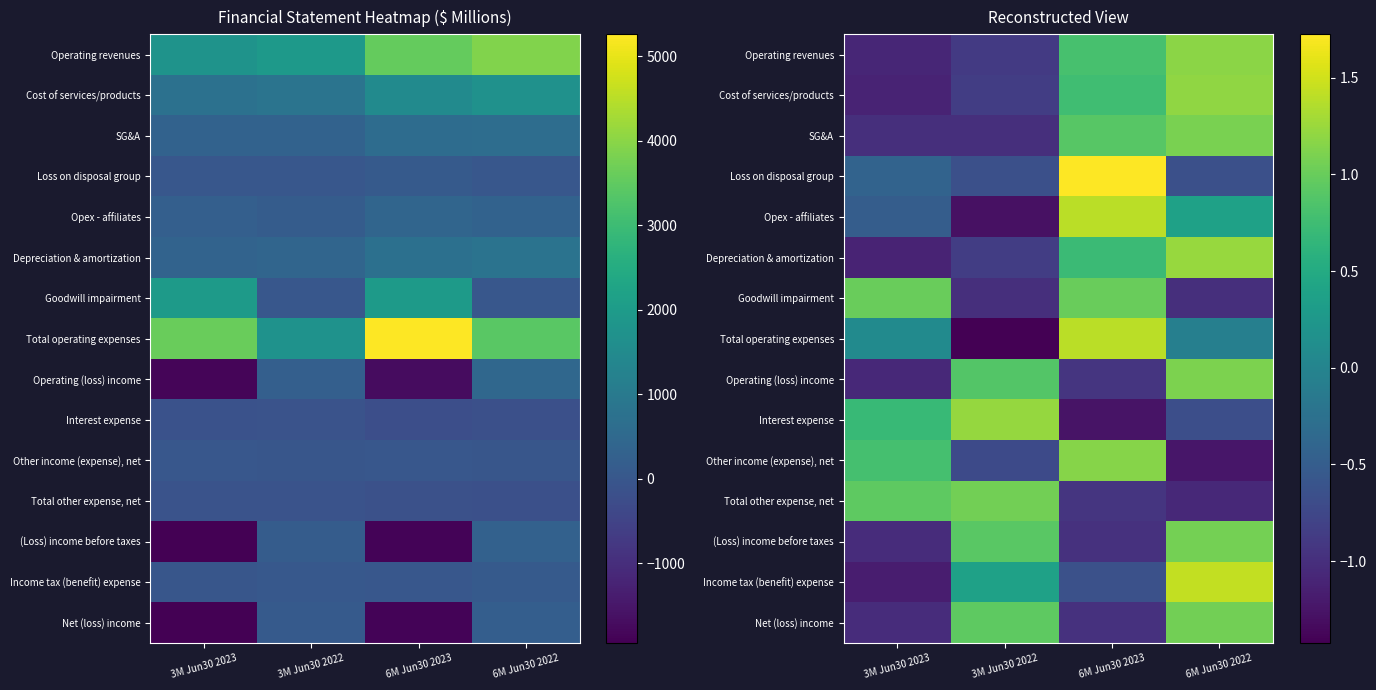

How many values in the (Loss) income before taxes series exceed 0?

2